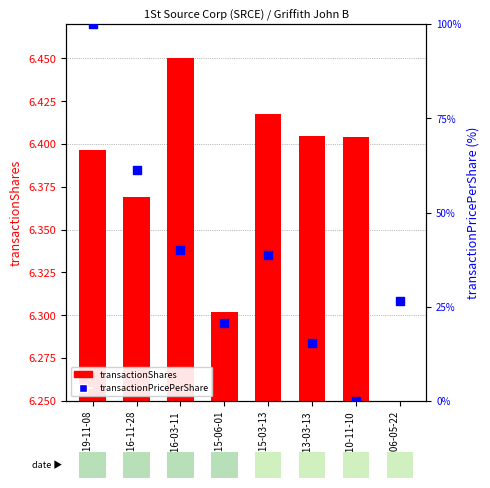

Between 2015-06-01 and 2006-05-22, which is larger?

2006-05-22